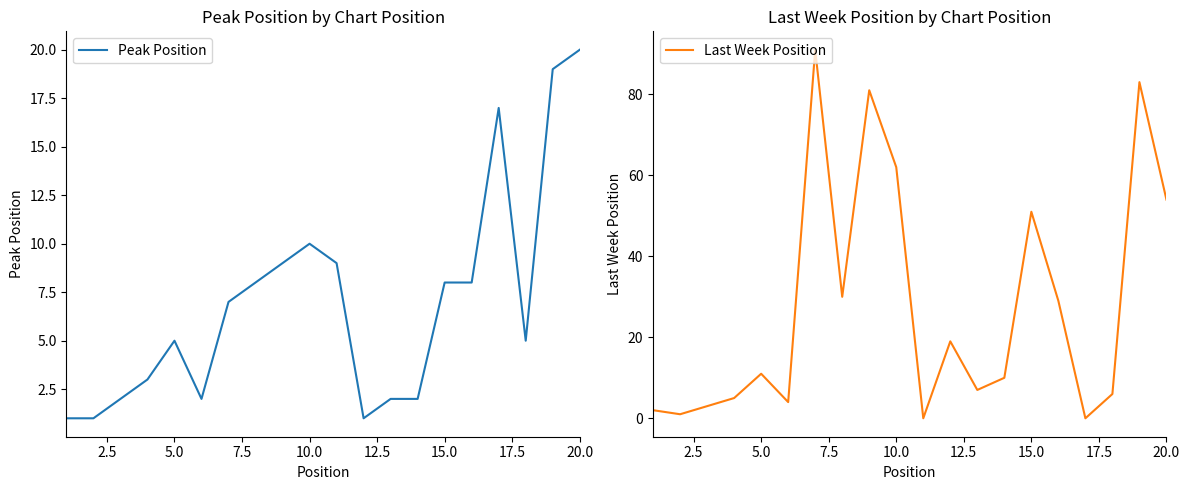

The Peak Position series shows 3 at 10.0. True or false?

False